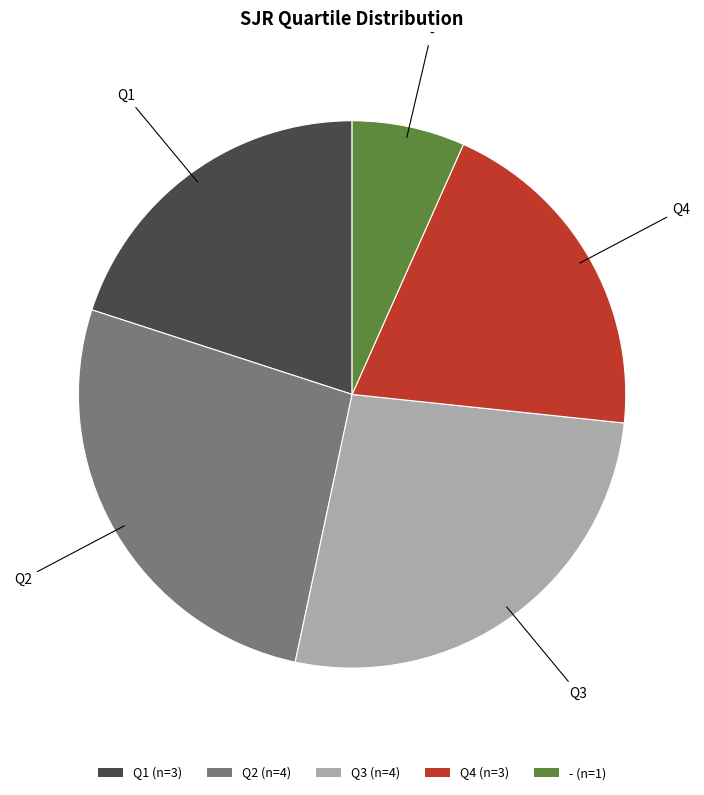

Do Q4 (n=3) and Q3 (n=4) together represent more than half of the pie?

No